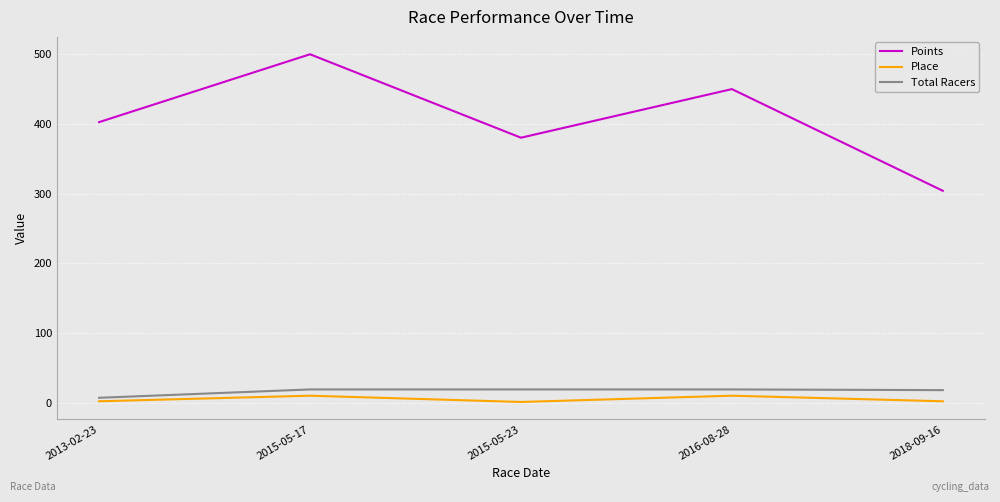

At which category is the sum across all series the highest?

2015-05-17